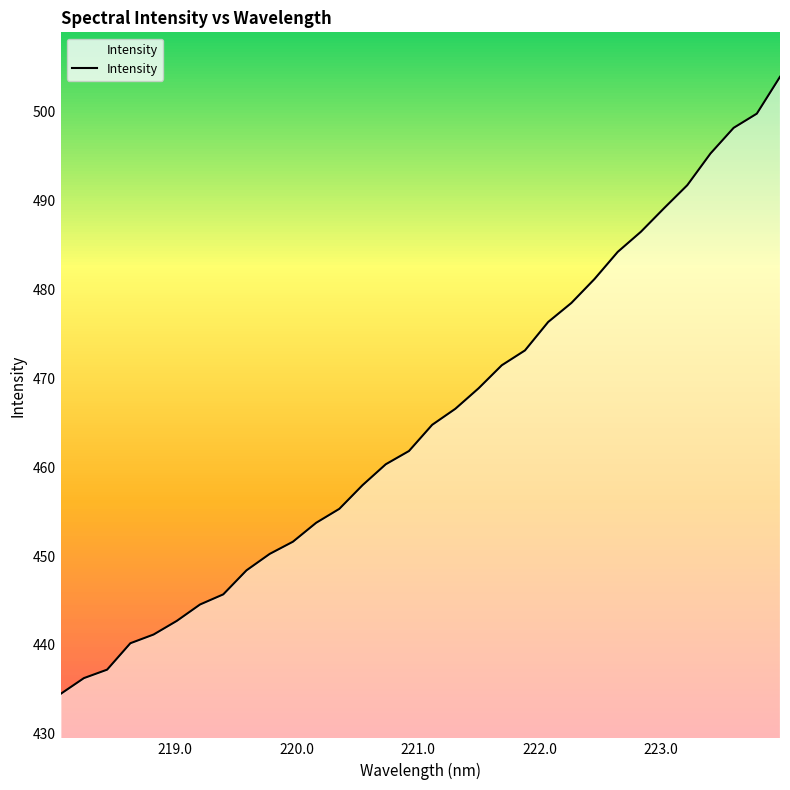

What is the average value?

465.3